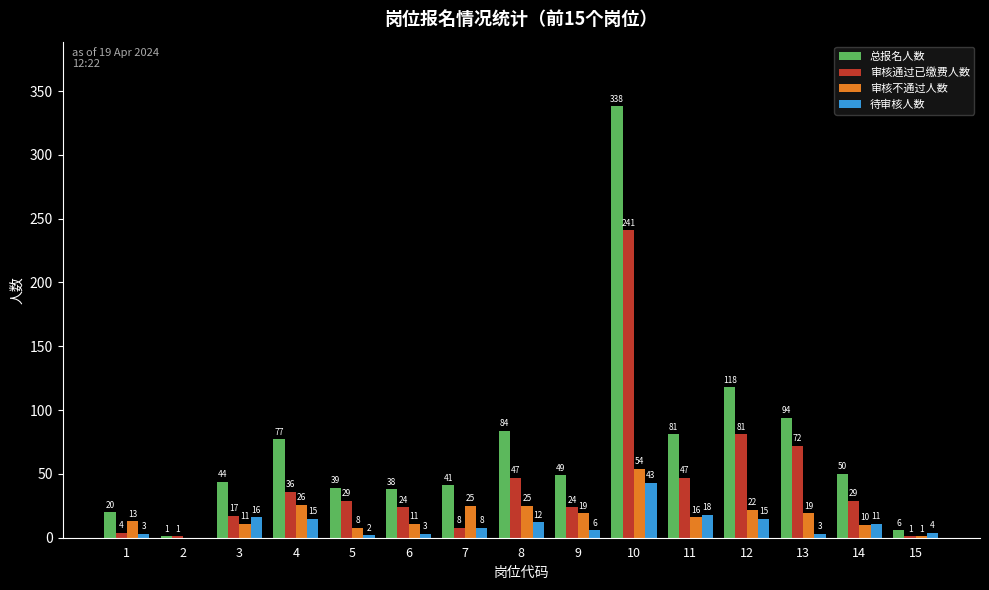

True or false: 总报名人数 has a value of 338 at 10.

True